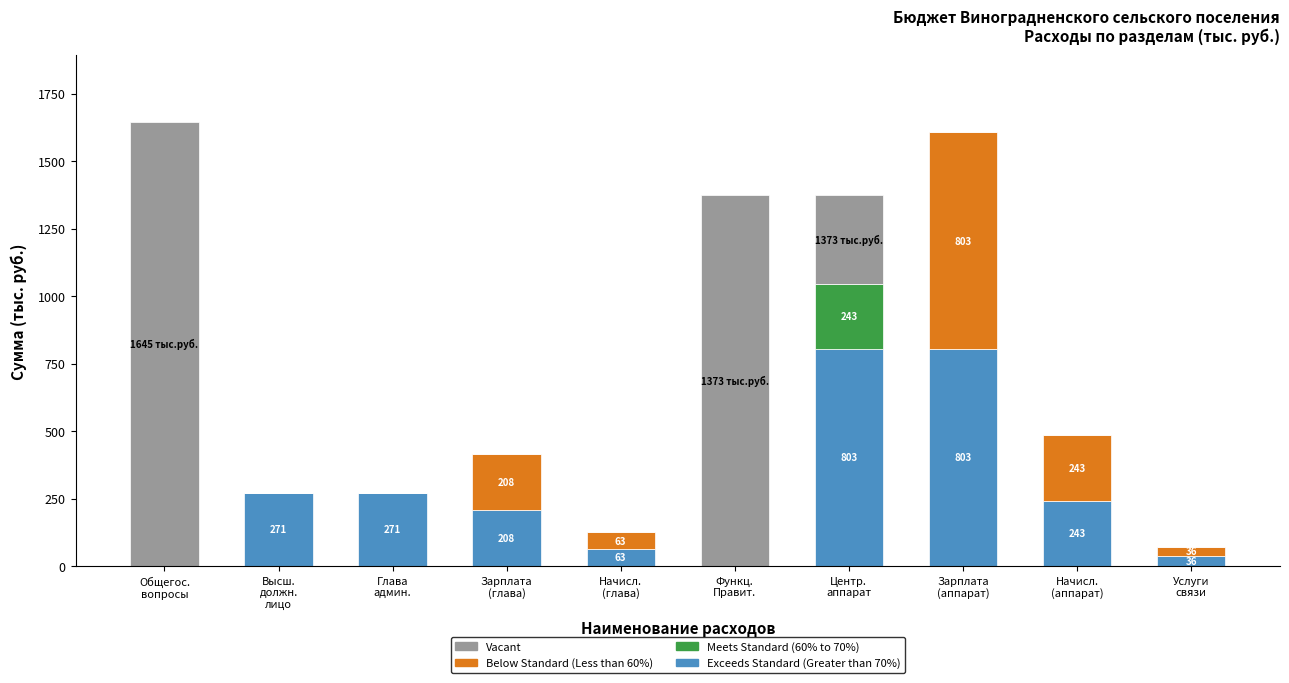

What is the value of the Exceeds Standard (Greater than 70%) bar at the 5th from the left?

62.9